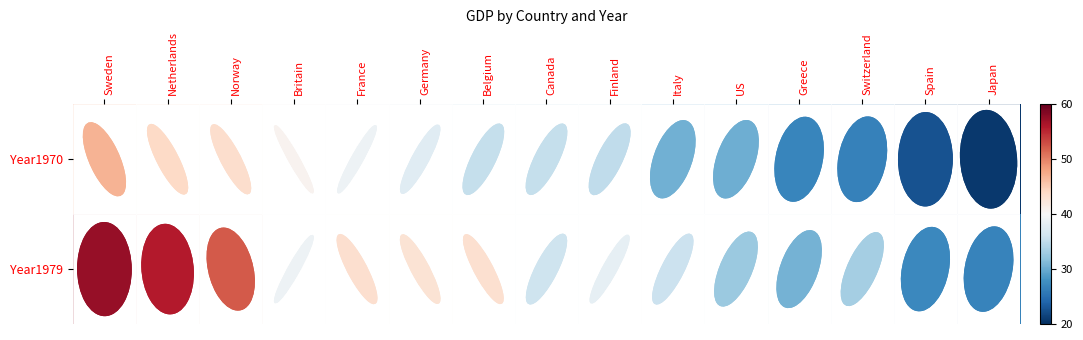

What is the minimum value shown in the chart?

20.7